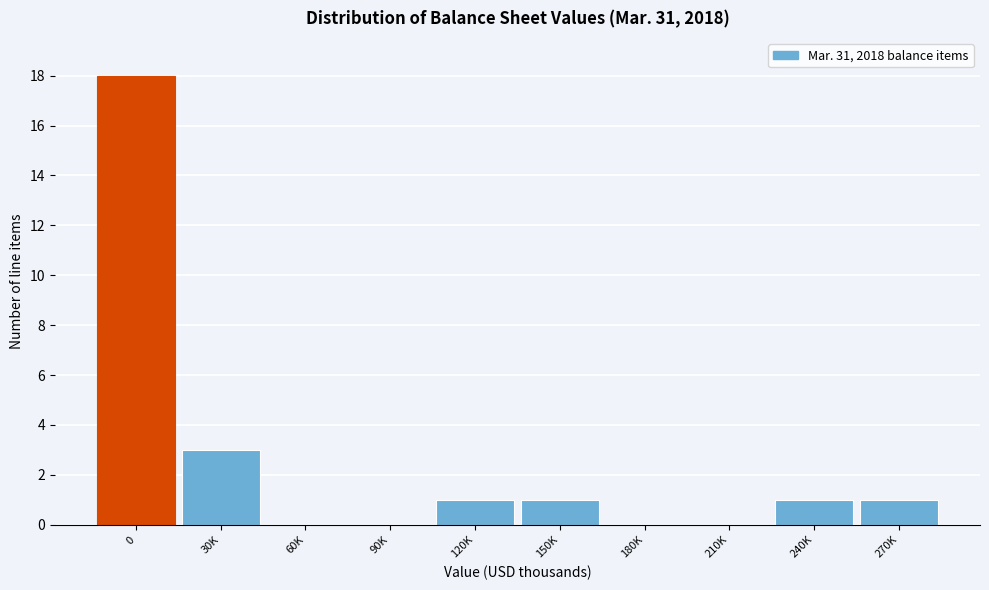

Reading left to right, what are all the values shown in this chart?

0=18	30K=3	60K=0	90K=0	120K=1	150K=1	180K=0	210K=0	240K=1	270K=1